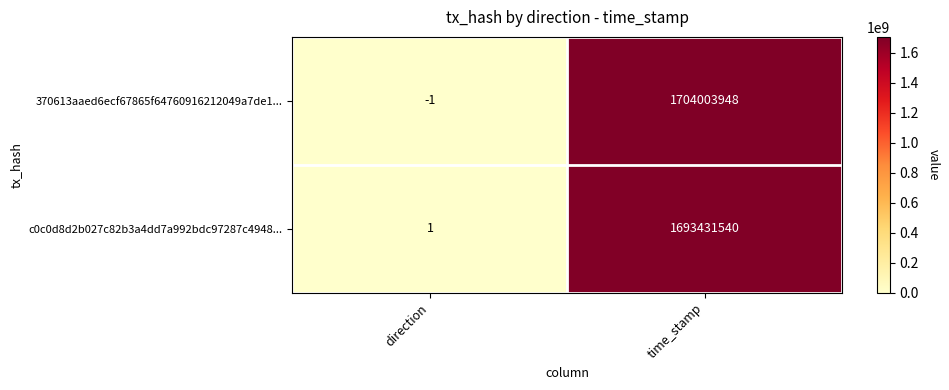

Rank the series by their average value, from lowest to highest.

c0c0d8d2b027c82b3a4dd7a992bdc97287c4948..., 370613aaed6ecf67865f64760916212049a7de1...